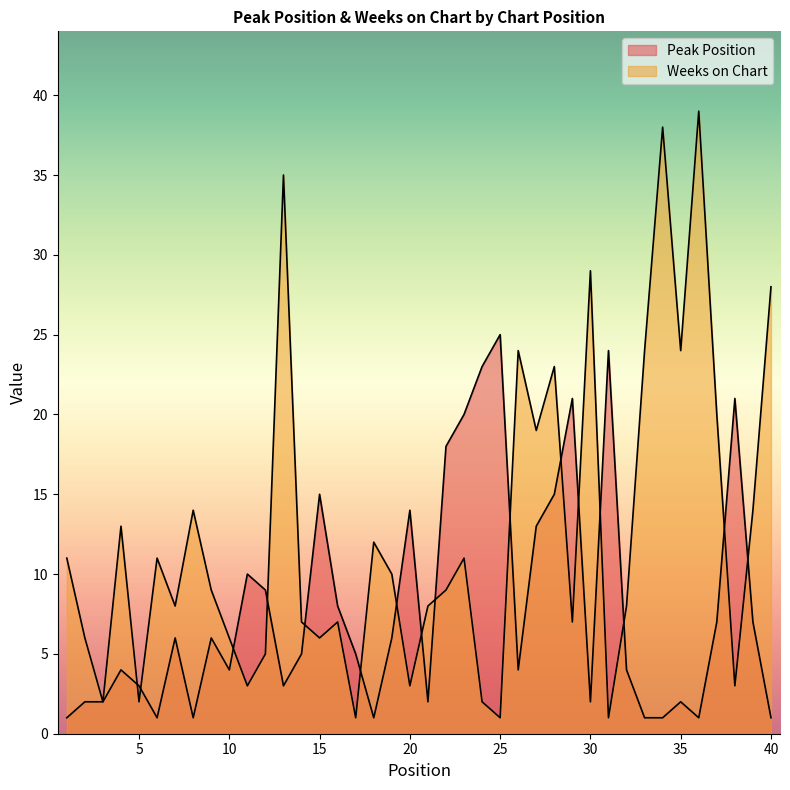

At which label does Weeks on Chart first exceed 9?

1